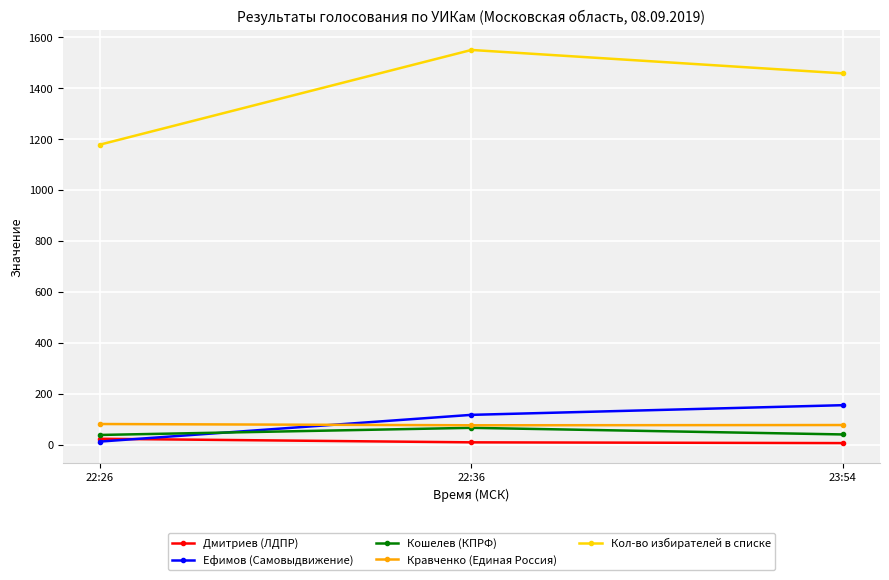

Which series has the largest range (max minus min)?

Кол-во избирателей в списке